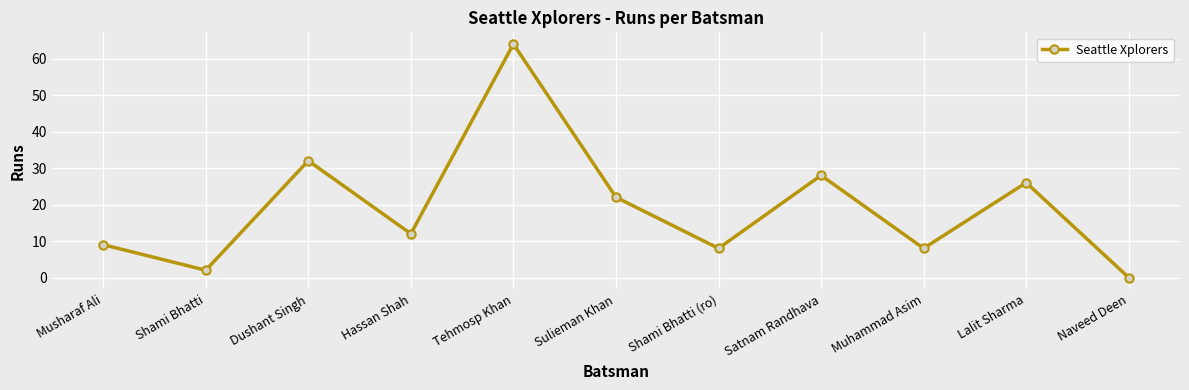

Between Naveed Deen and Lalit Sharma, which is larger?

Lalit Sharma